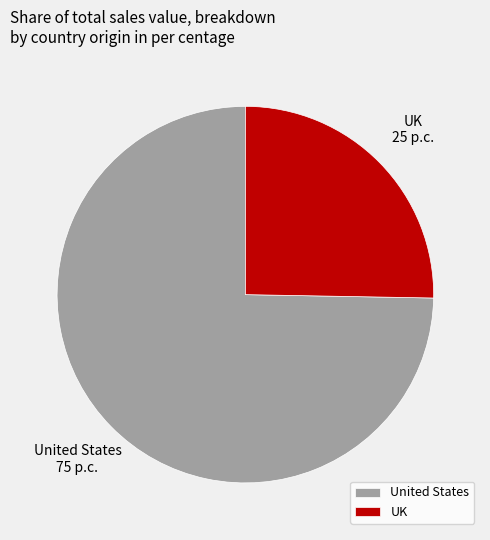

Rank the categories by value from highest to lowest.

United States, UK